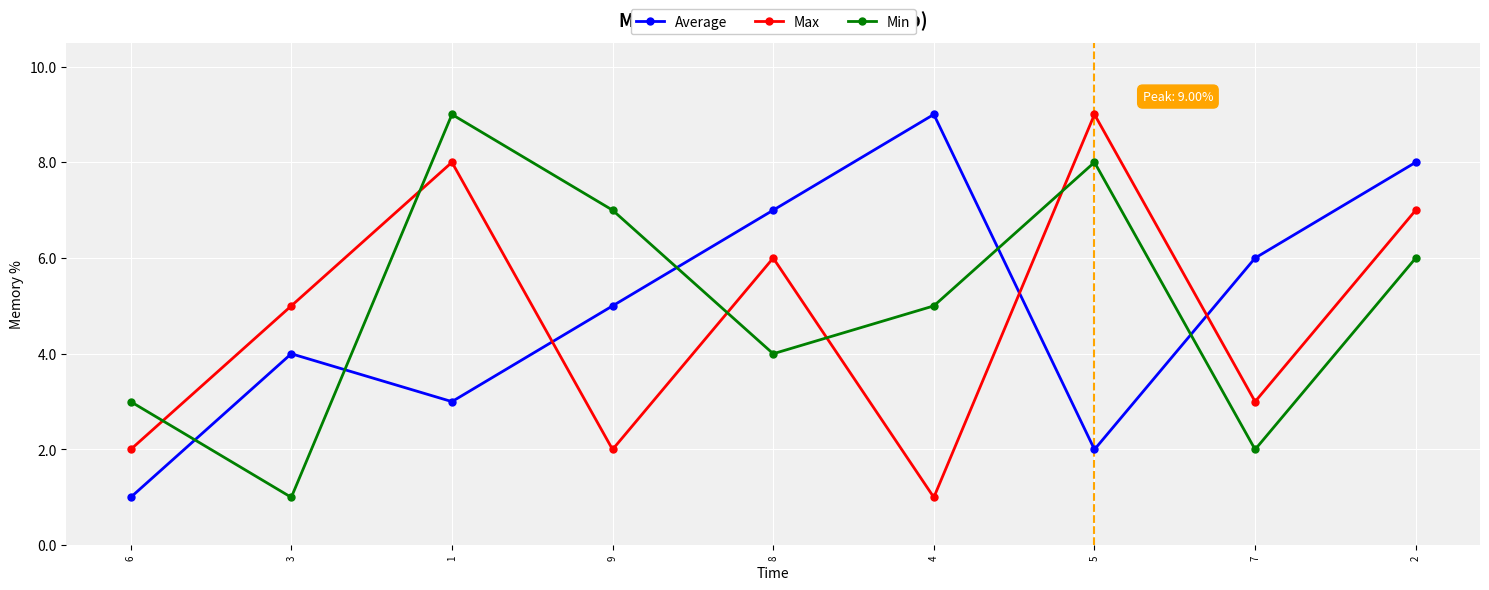

Rank the categories by Average value from highest to lowest.

4, 2, 8, 7, 9, 3, 1, 5, 6